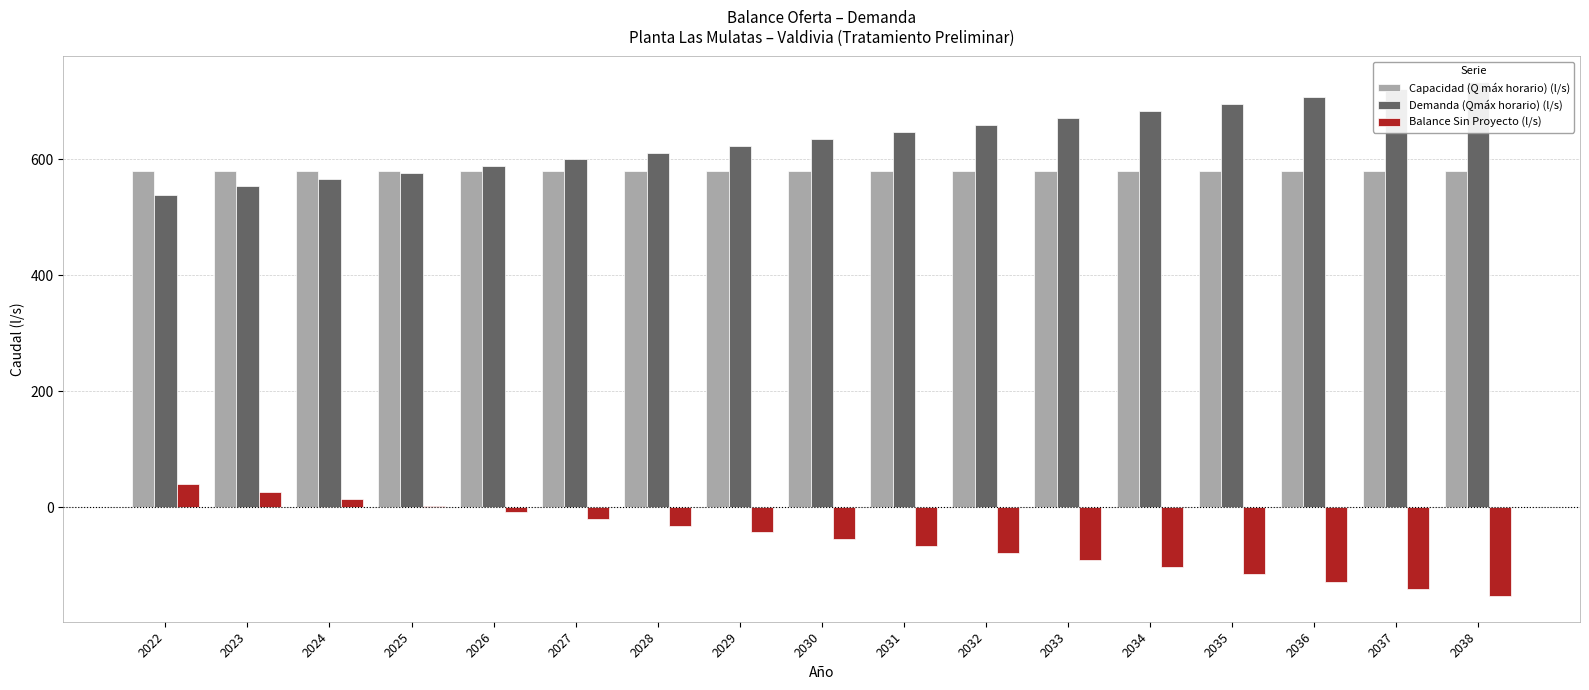

Reading right to left, transcribe all the data shown in this chart.

Capacidad (Q máx horario) (l/s): 580.0	580.0	580.0	580.0	580.0	580.0	580.0	580.0	580.0	580.0	580.0	580.0	580.0	580.0	580.0	580.0	580.0
Demanda (Qmáx horario) (l/s): 733.0	720.5	708.0	695.6	683.3	671.1	659.1	647.0	635.1	623.3	611.6	599.9	588.4	576.9	565.6	554.3	539.3
Balance Sin Proyecto (l/s): -153.0	-140.5	-128.0	-115.6	-103.3	-91.1	-79.1	-67.0	-55.1	-43.3	-31.6	-19.9	-8.4	3.1	14.4	25.7	40.7